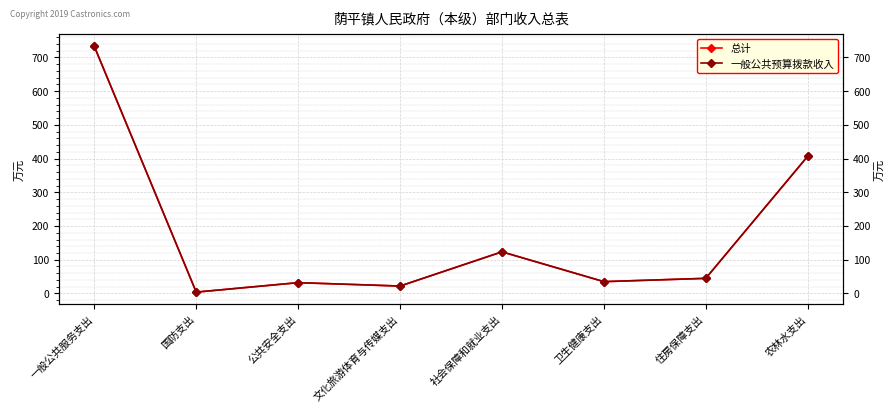

The value of 一般公共预算拨款收入 at 一般公共服务支出 is 1143.9. True or false?

False